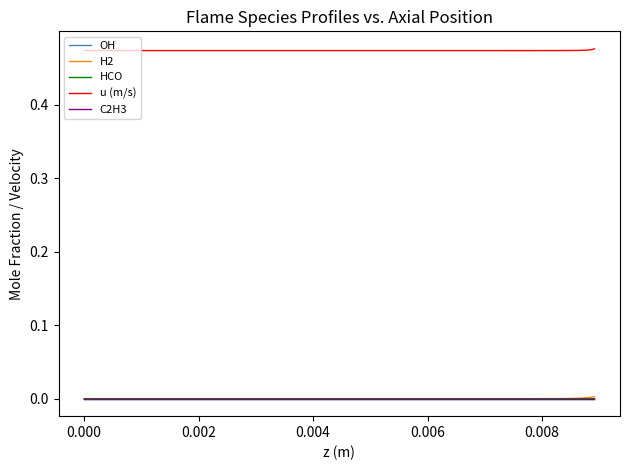

Is this an area chart (filled region under the line)?

No